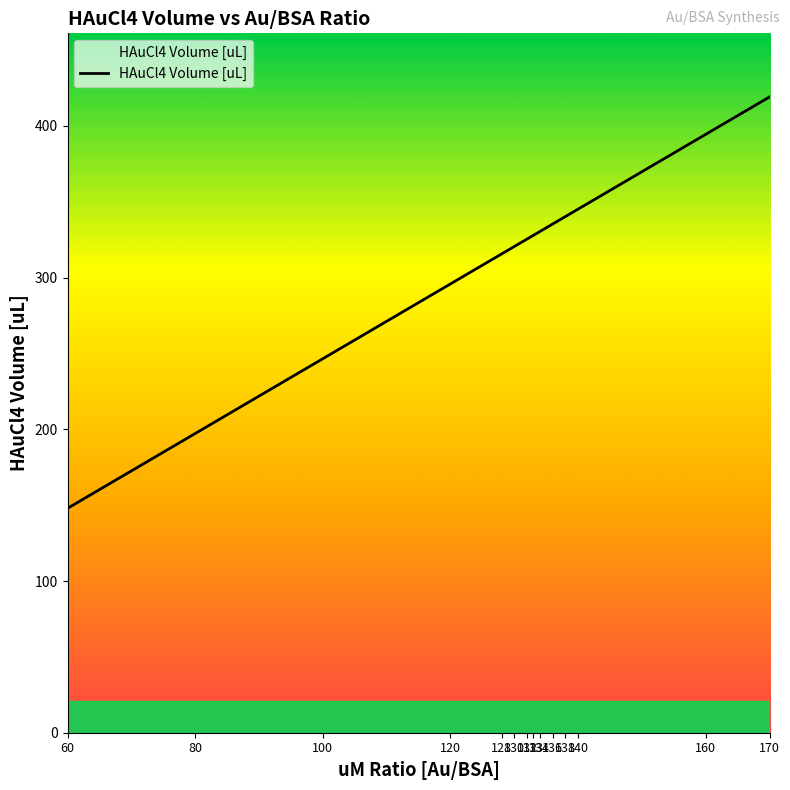

True or false: the data has more than 1 interior local peaks.

False